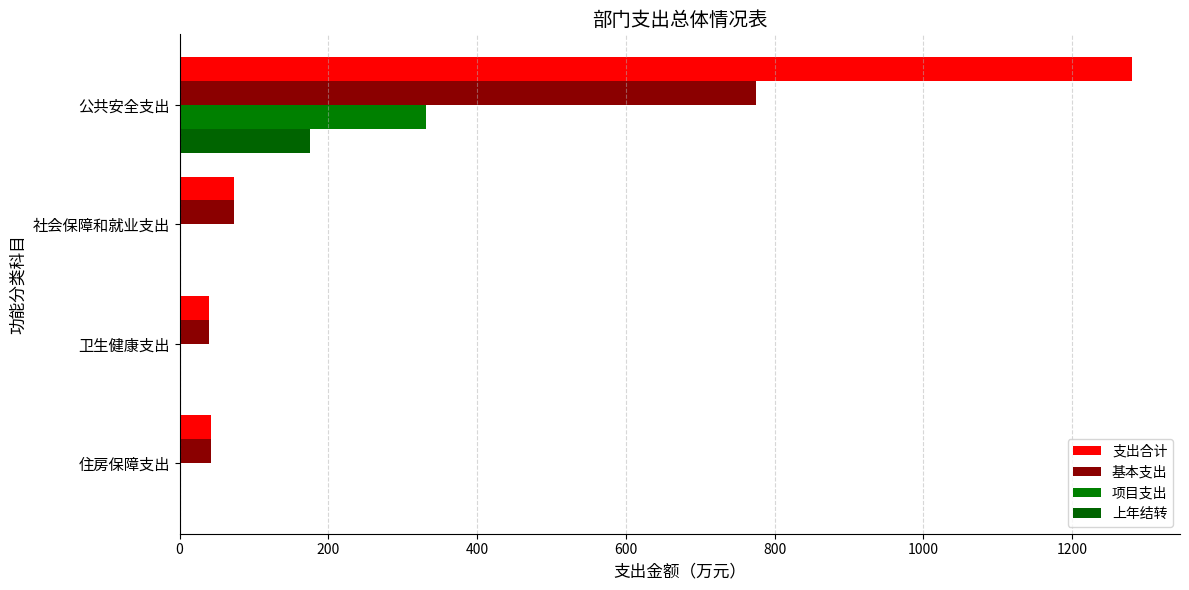

Reading left to right, list all the values displayed in this chart.

支出合计: 1281.0	72.9	39.4	42.8
基本支出: 774.8	72.9	39.4	42.8
项目支出: 331.0	0.0	0.0	0.0
上年结转: 175.2	0.0	0.0	0.0